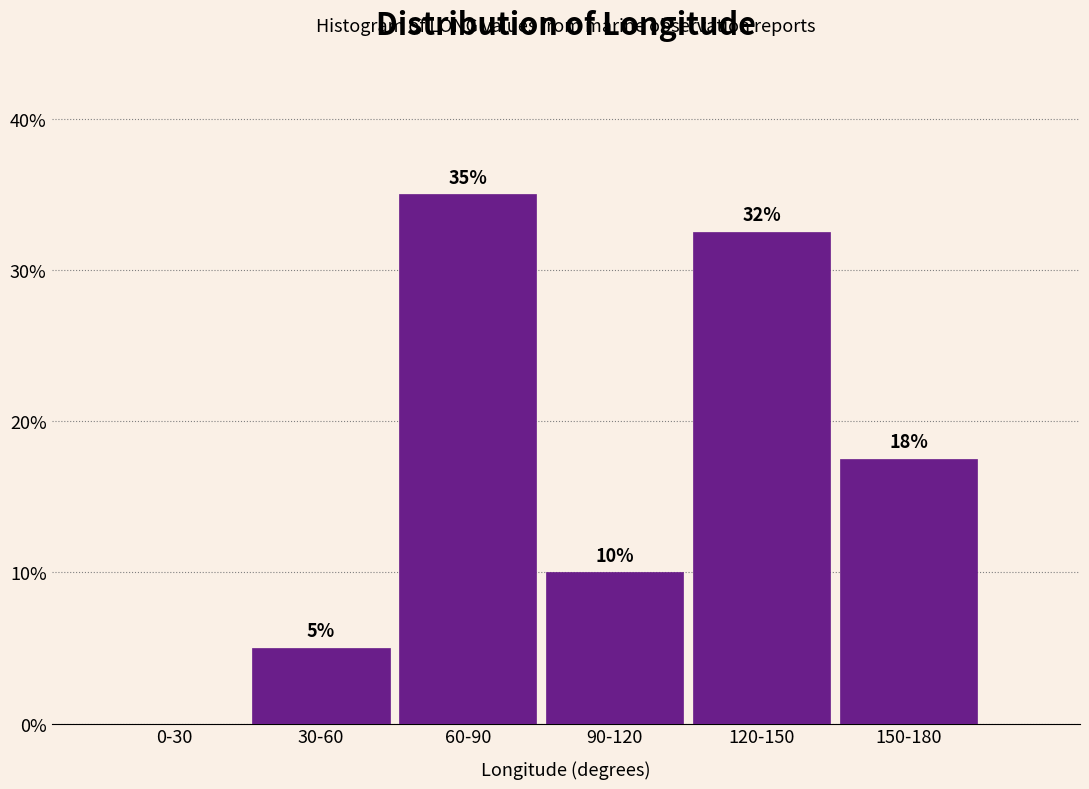

Approximately how many times larger is the value at 30-60 compared to 150-180?

0.3